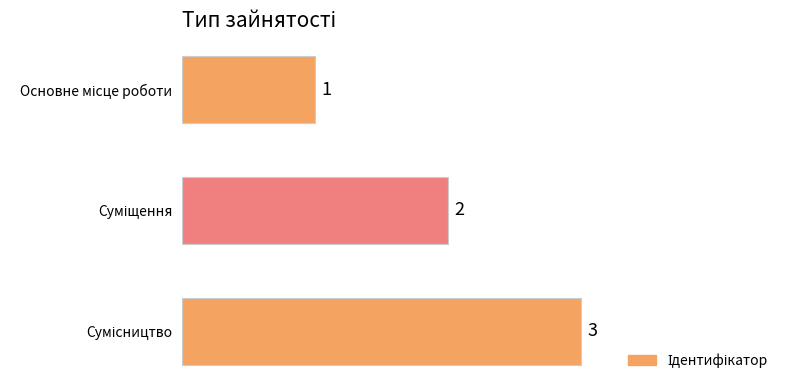

What is the maximum value shown in the chart?

3